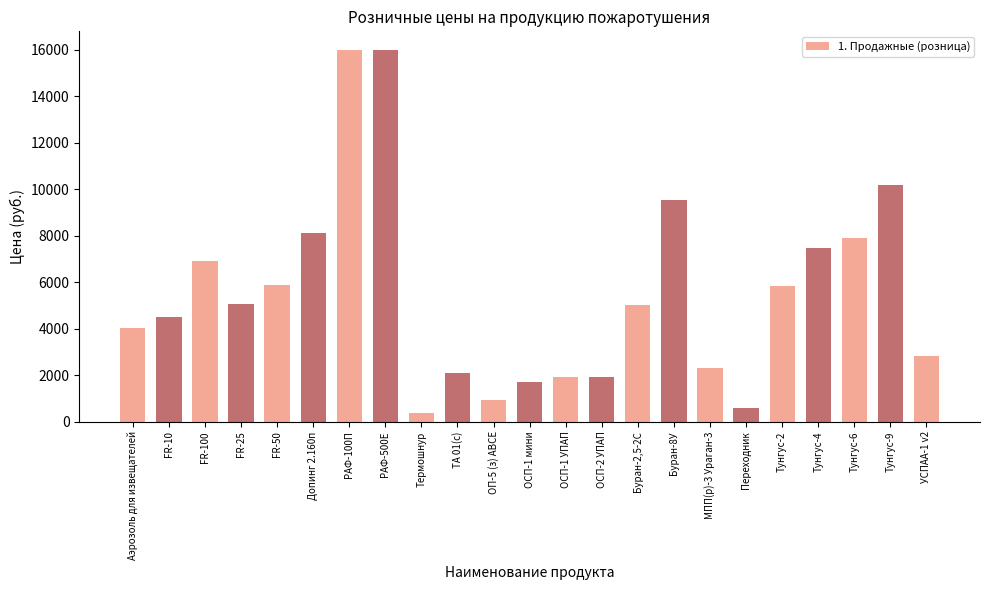

Which has a higher value, Буран-8У or FR-10?

Буран-8У